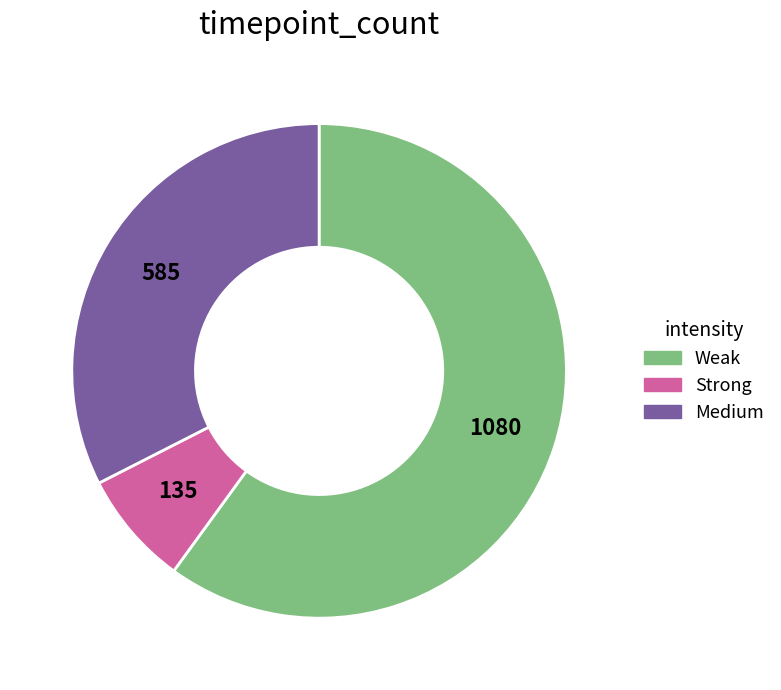

How many slices are in this pie chart?

3